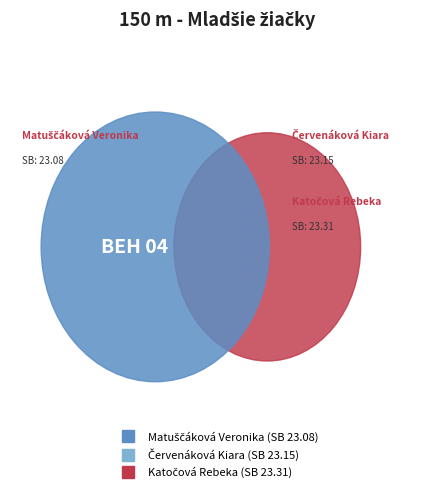

Rank the categories by value from lowest to highest.

Matuščáková Veronika, Červenáková Kiara, Katočová Rebeka